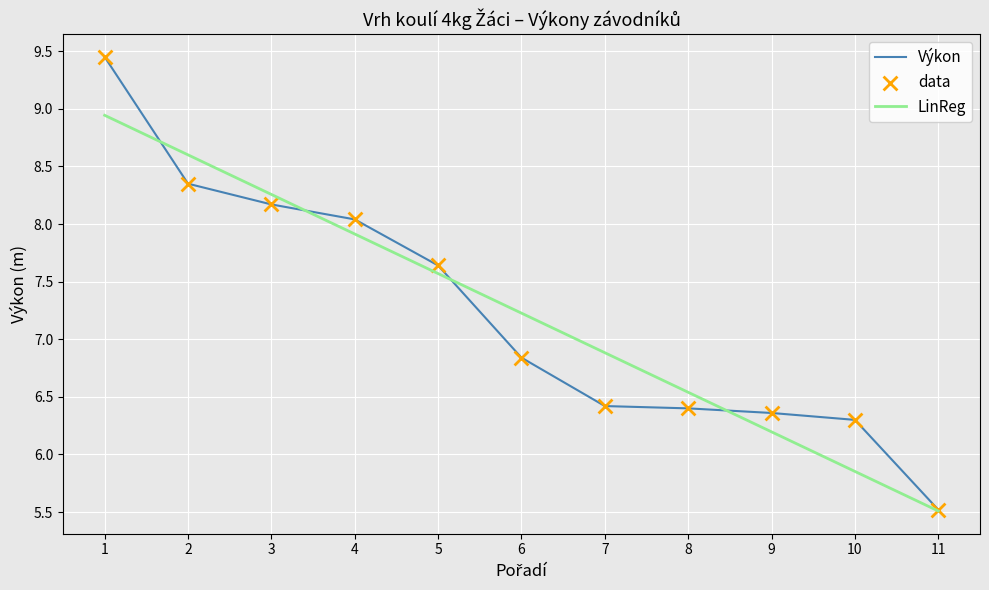

The value of Výkon at 10 is 10.5. True or false?

False